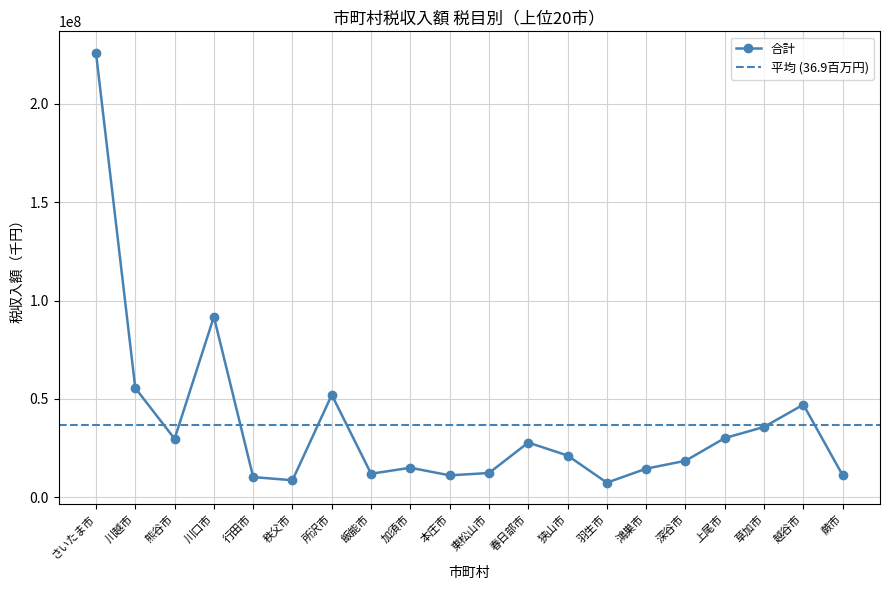

Is it true that 合計 equals 7474588 at 羽生市?

True